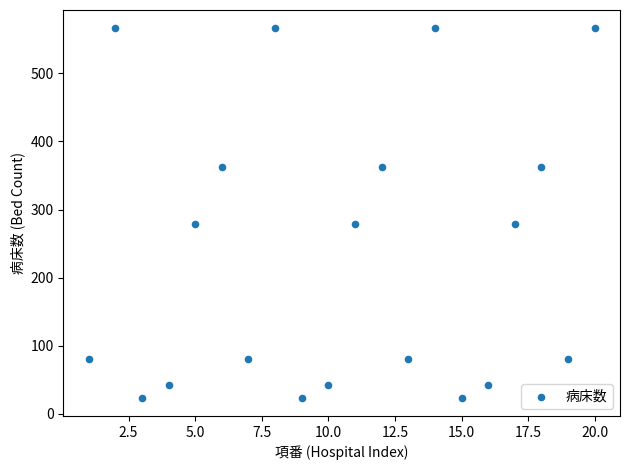

What is the range of X values (max minus min)?

19